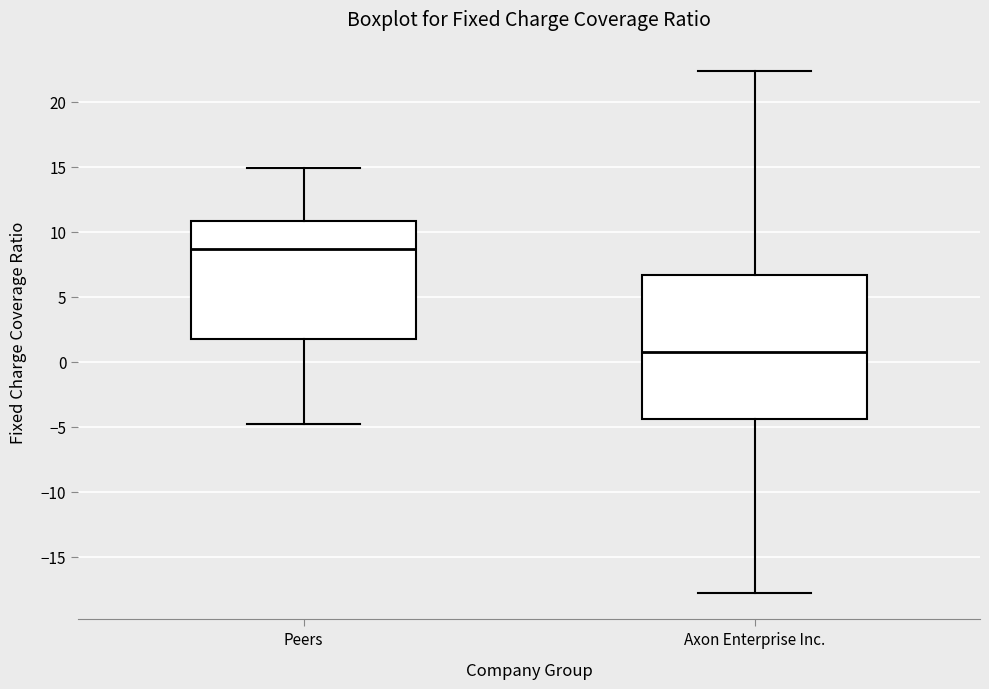

Reading left to right, transcribe this box plot: for each box, give where its median line is, the range the box spans, and where its two whiskers end, as read against the y-axis. The values are not printed on the chart, so give them approximately, as read against the axis.

Peers: median 8.5, box 2.0 to 11.0, whiskers -4.5 to 15.0
Axon Enterprise Inc.: median 1.0, box -4.5 to 6.5, whiskers -18.0 to 22.5